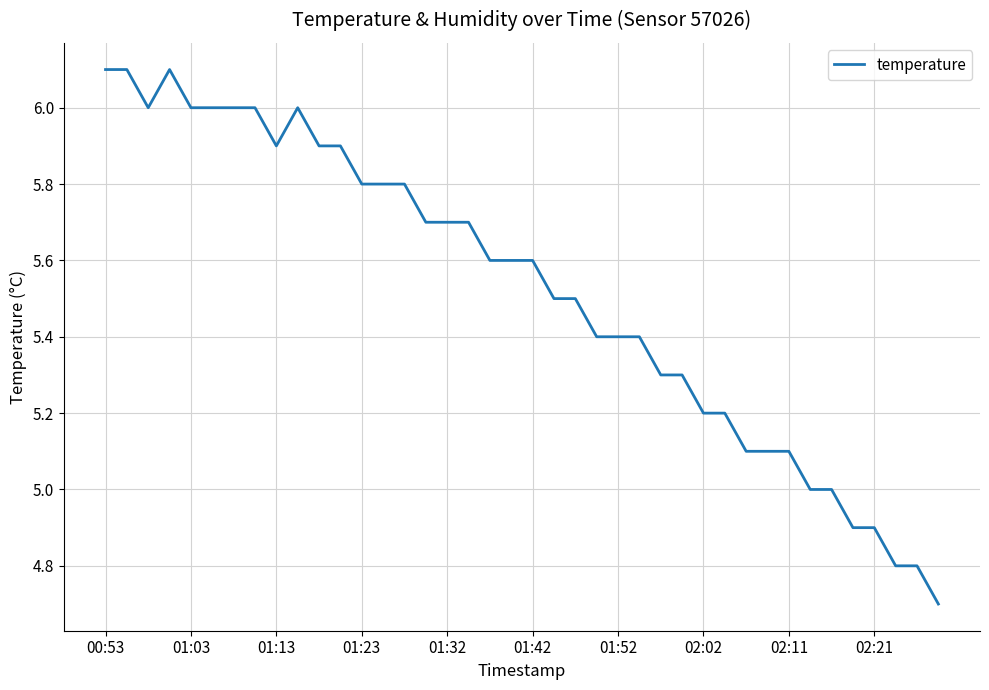

What is the difference between the maximum and minimum values?

1.4